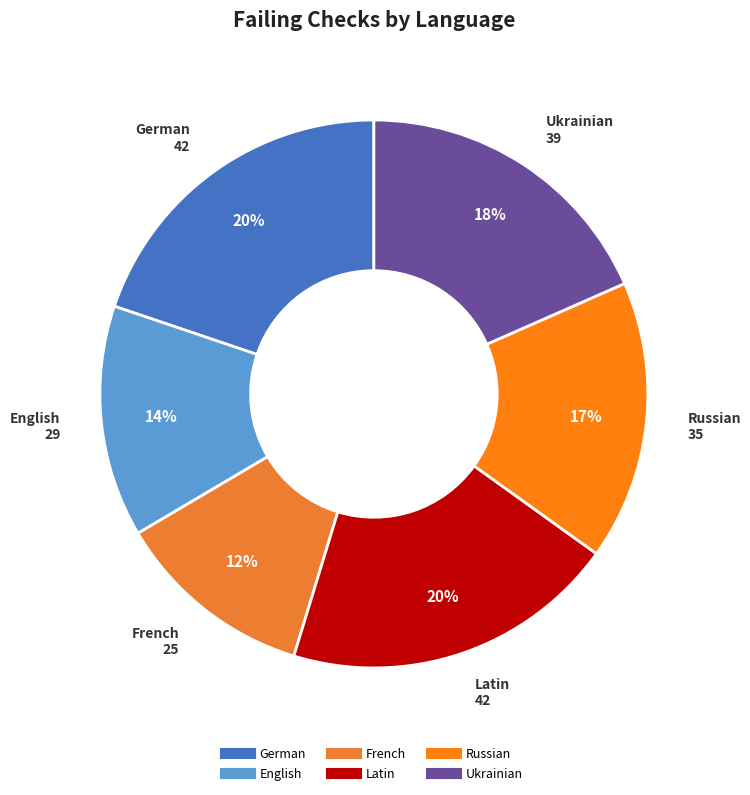

How many slices are in this pie chart?

6